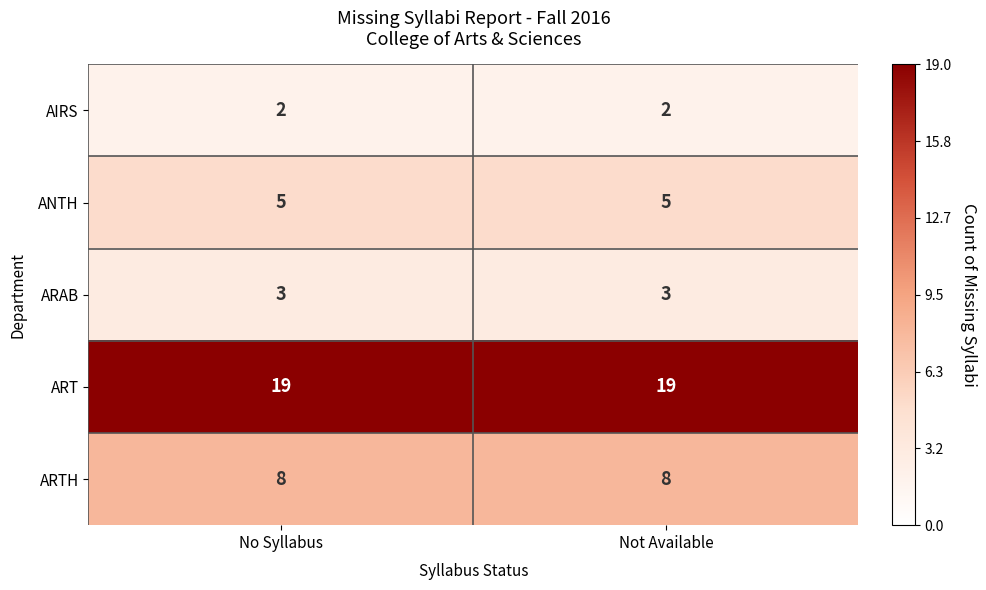

True or false: ANTH has a value of 2 at Not Available.

False